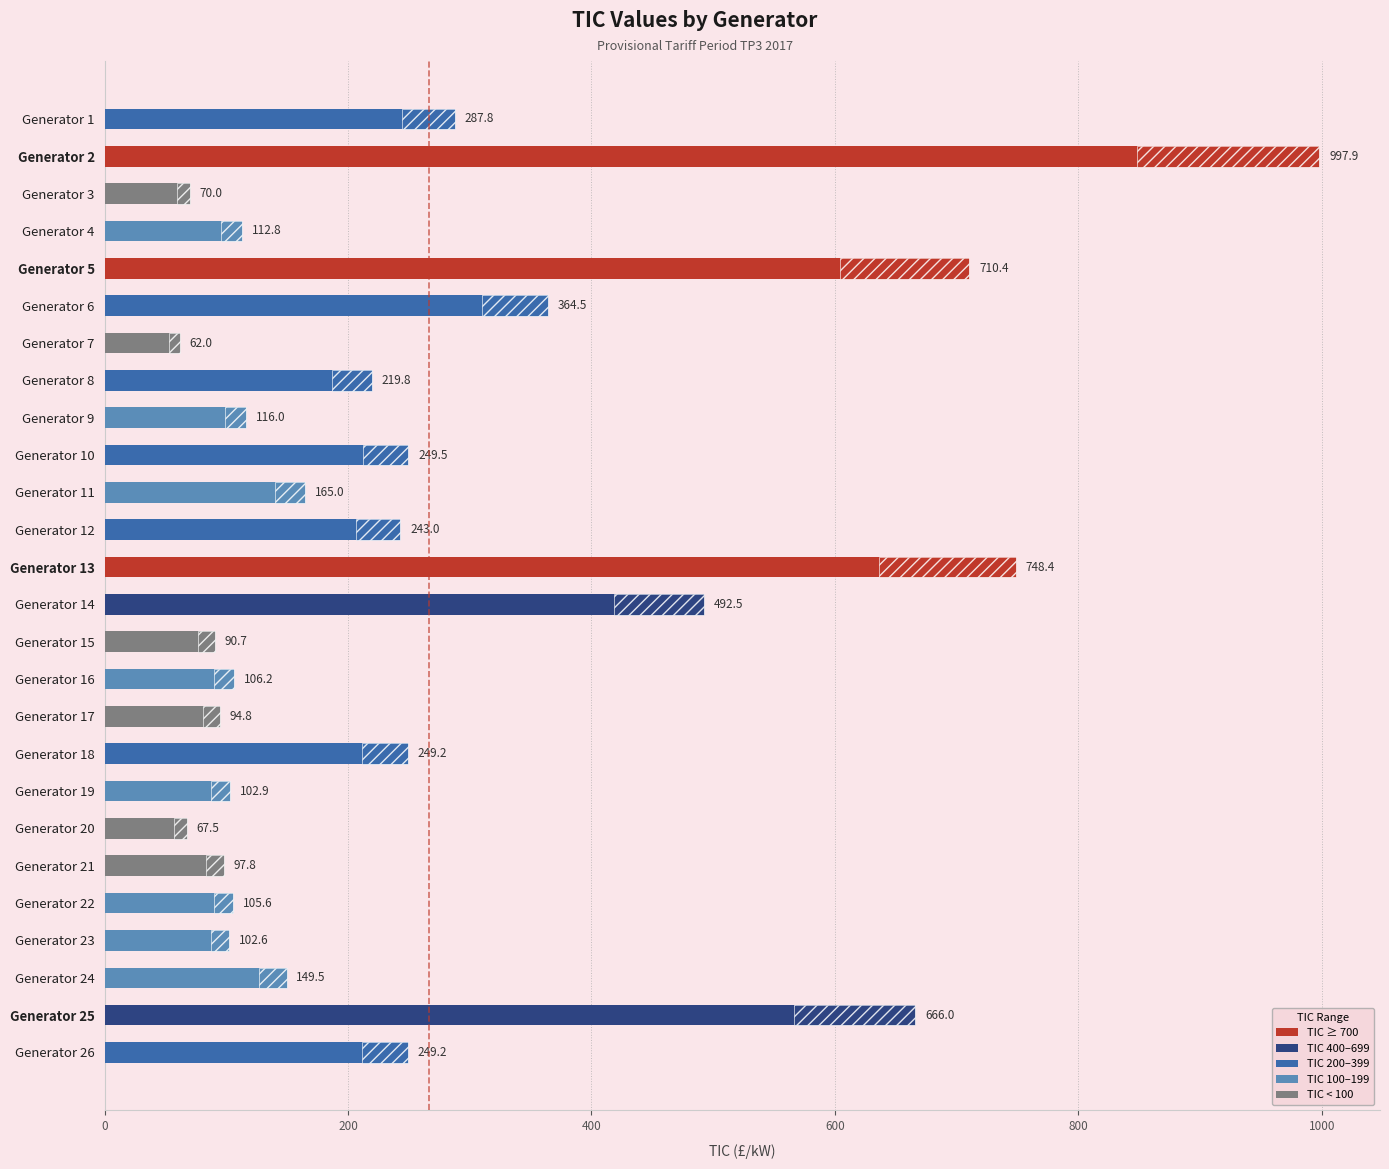

Does the chart contain any negative values?

No